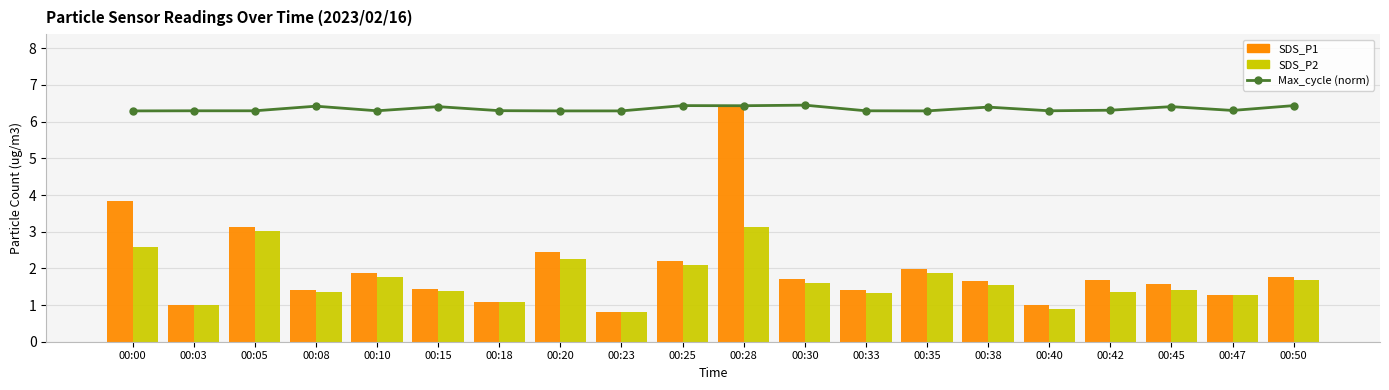

What is the difference between the maximum and second lowest values in the Max_cycle (norm) series?

0.2